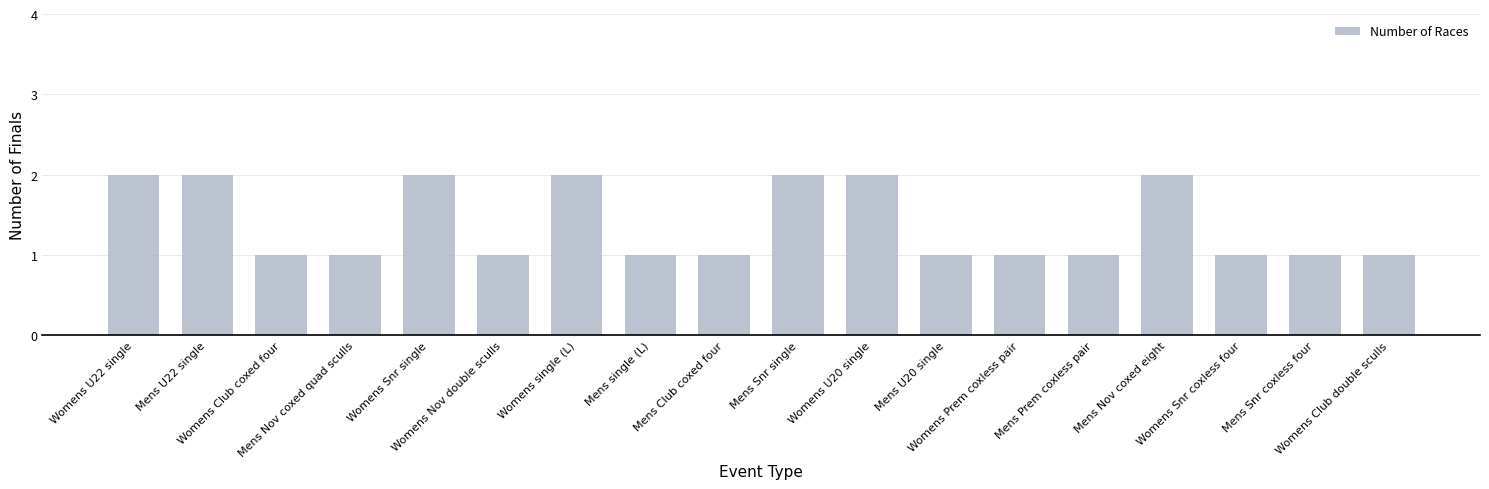

Are the bars grouped side by side (vs. stacked)?

No